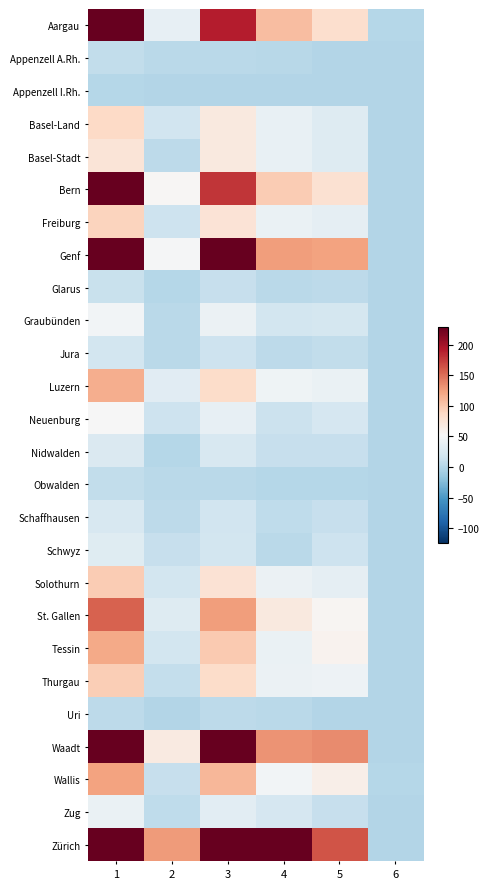

How many series are shown in this chart?

26